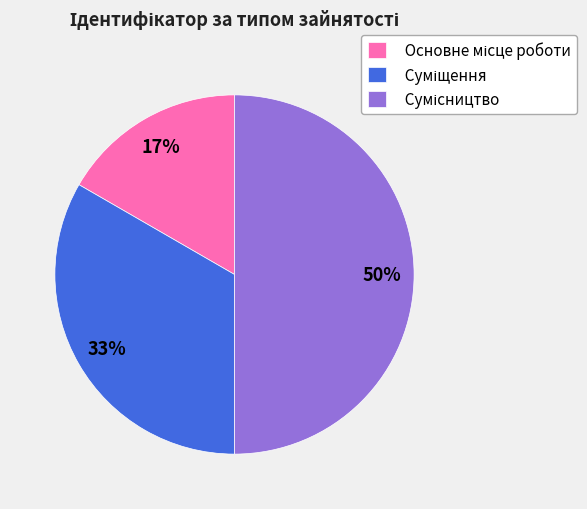

To the nearest percent, what is the difference between the largest and smallest slice percentages?

33%